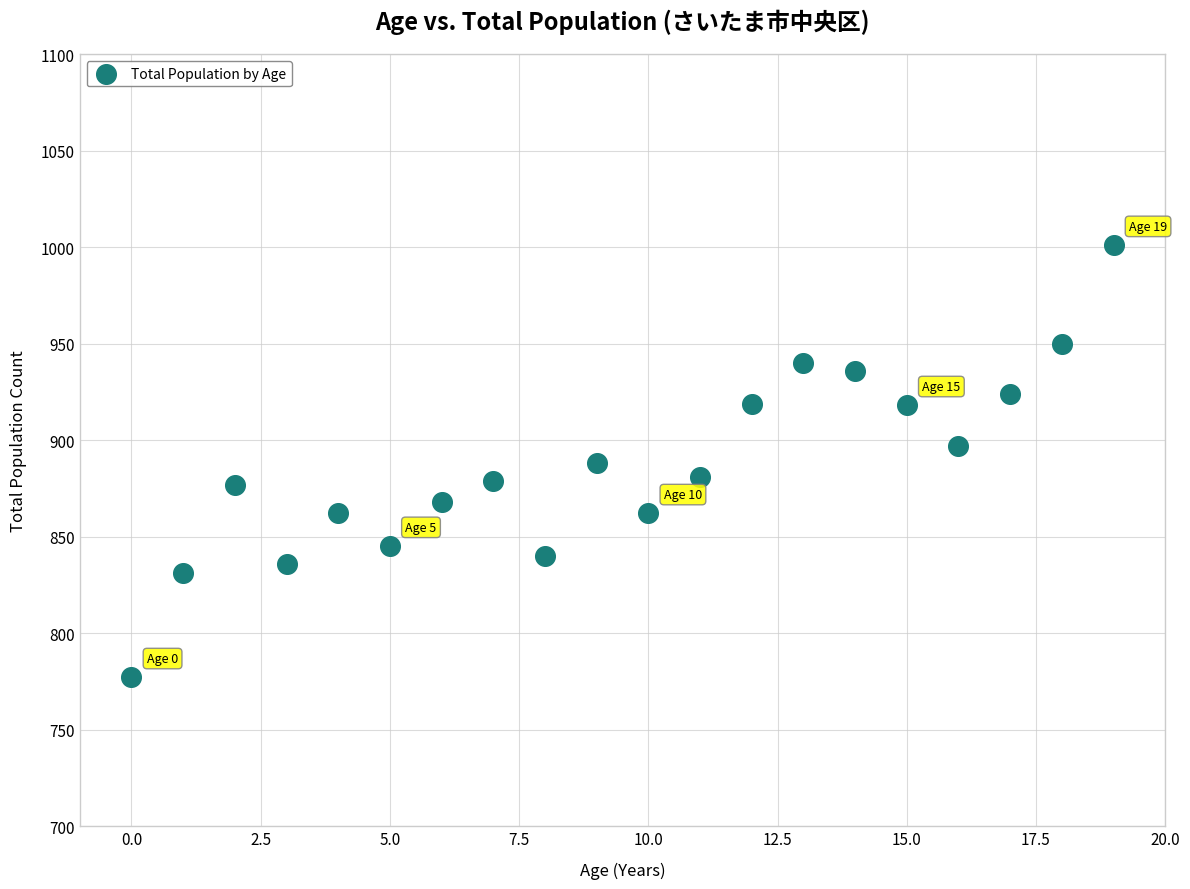

What is the range of Y values (max minus min)?

224